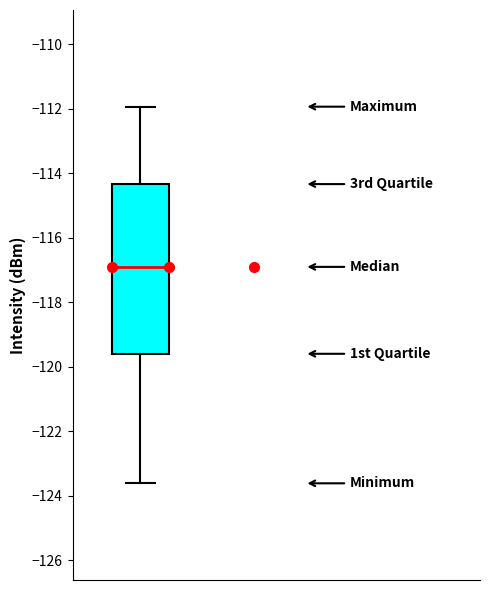

Read this box plot against the y-axis: the position of the median line, the range covered by the box, and the ends of both whiskers. The values are not printed on the chart, so give them approximately, as read against the axis.

median -117.0, box -119.6 to -114.4, whiskers -123.6 to -112.0